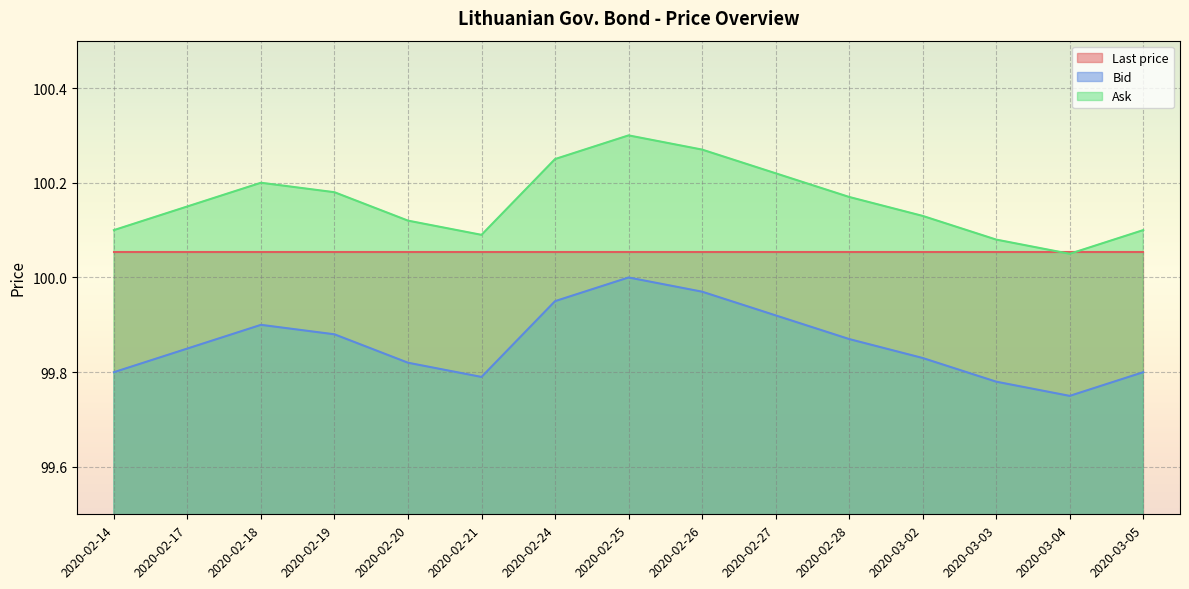

At which category does the chart reach its minimum across all series?

2020-03-04